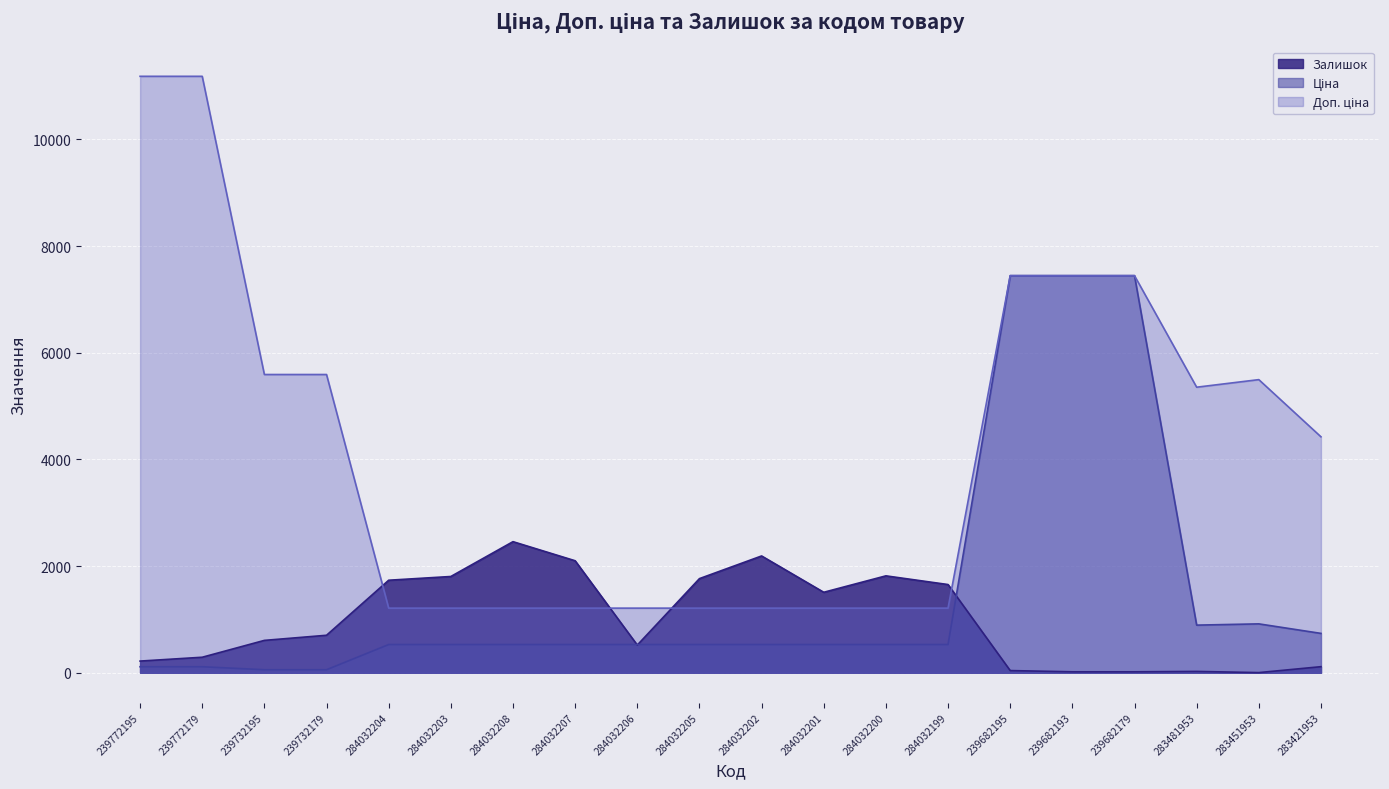

True or false: Доп. ціна and Ціна cross at least once.

False